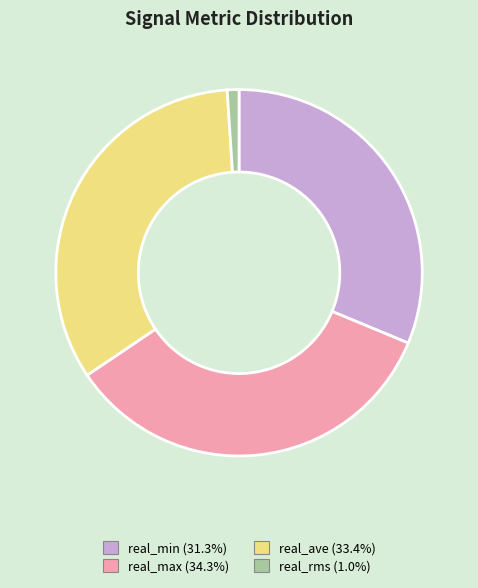

Is there any slice that represents more than half of the pie?

No